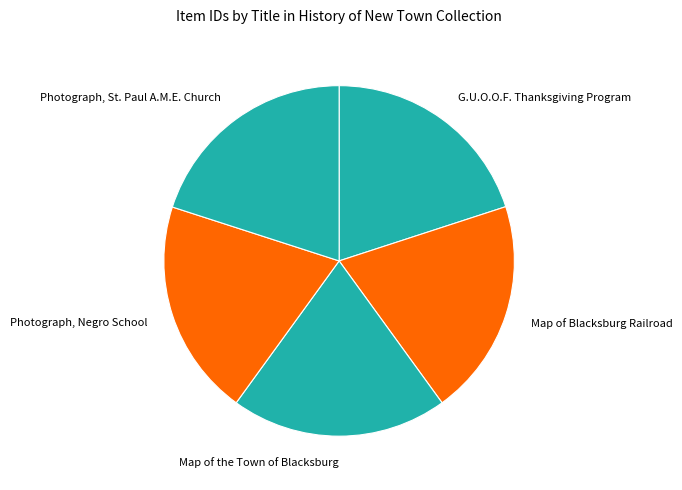

Approximately how many times larger is the value at Map of the Town of Blacksburg compared to G.U.O.O.F. Thanksgiving Program?

1.0